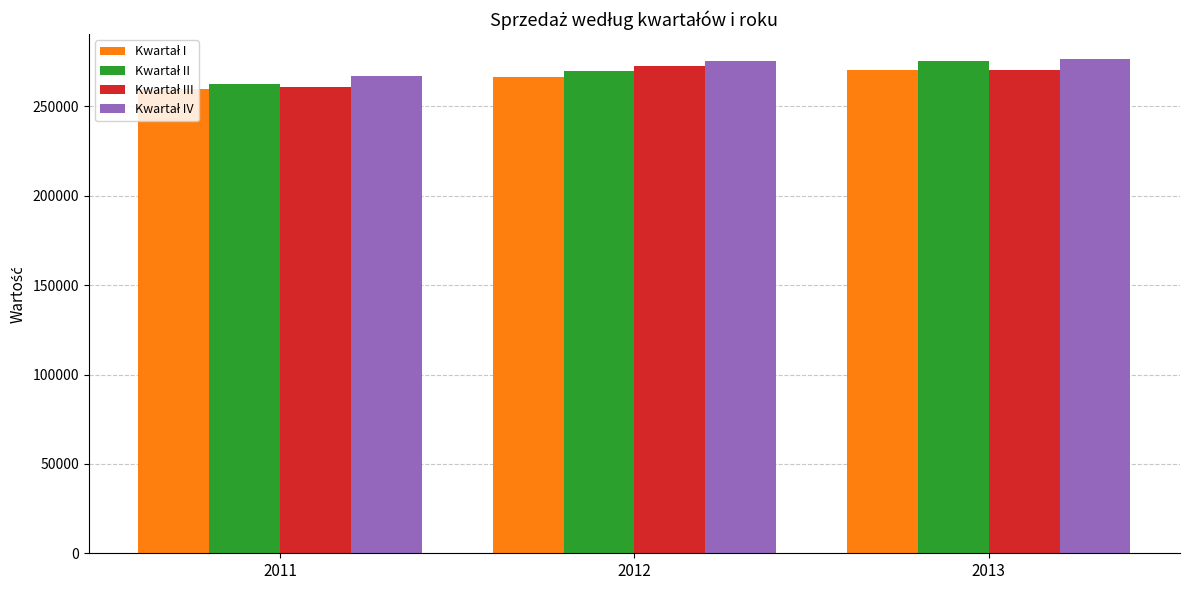

What is the total value across all series at 2011?

1050205